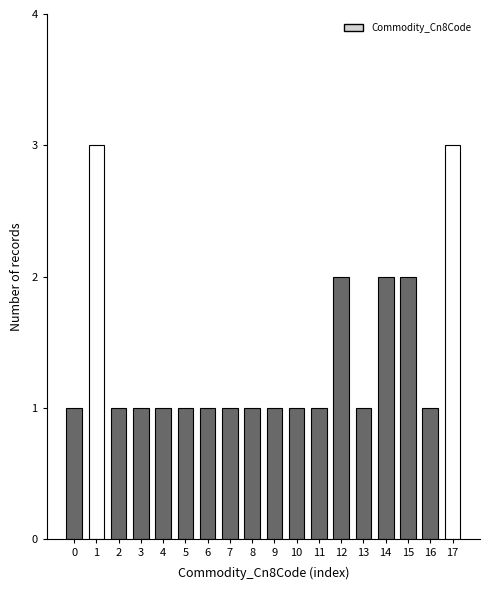

Reading right to left, extract all data points from this chart.

3	1	2	2	1	2	1	1	1	1	1	1	1	1	1	1	3	1